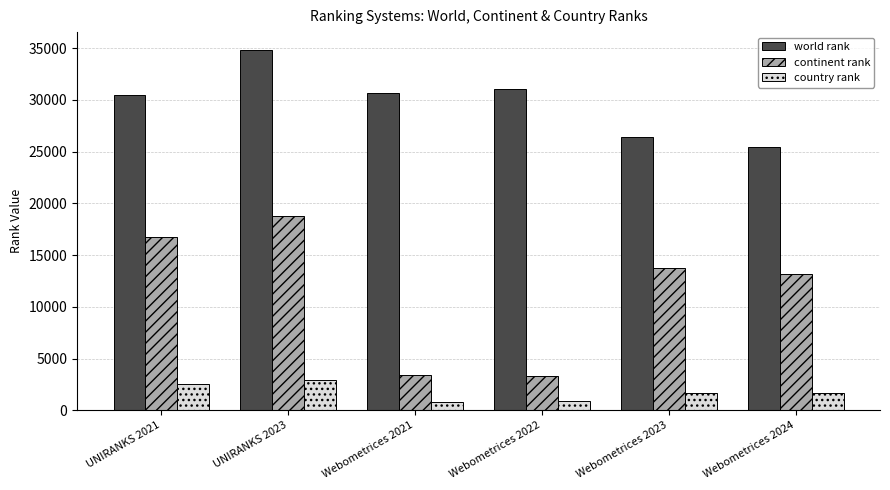

True or false: world rank has a value of 45490 at Webometrices 2022.

False